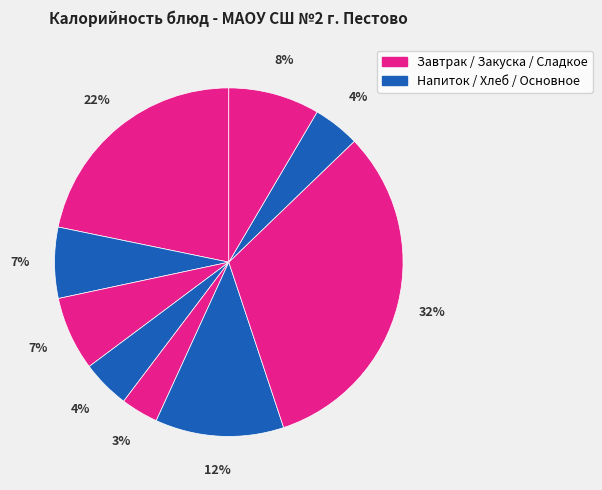

How many segments does this pie chart have?

9